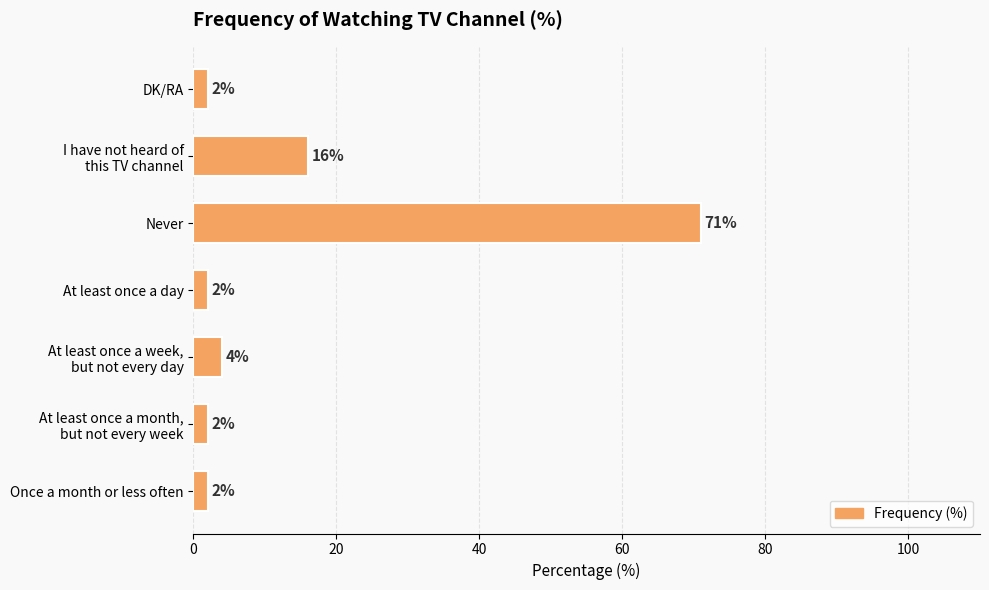

At which category does the chart reach its peak across all series?

Never